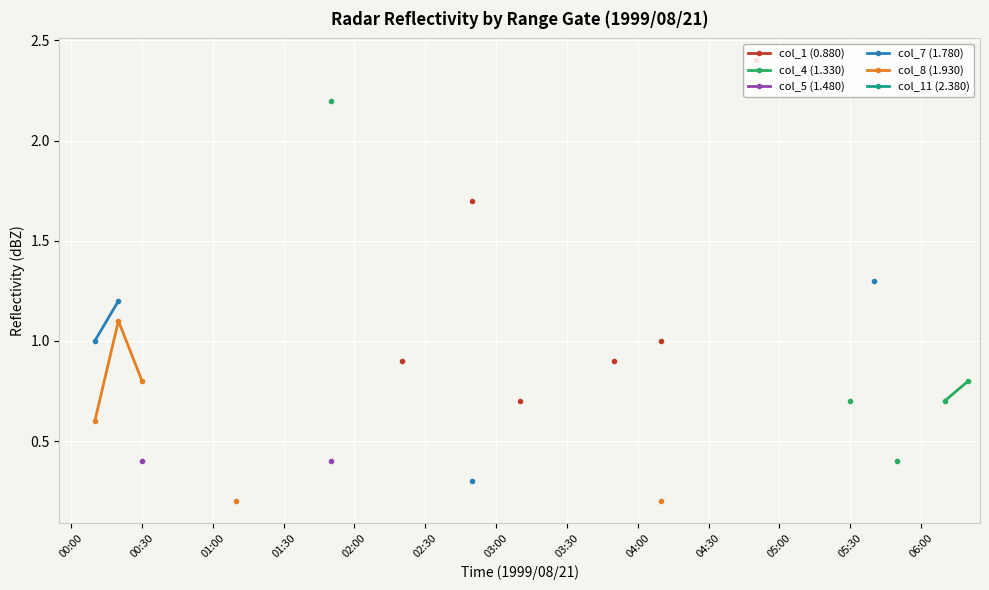

List the series in order of their overall mean, lowest first.

col_1 (0.880), col_4 (1.330), col_5 (1.480), col_7 (1.780), col_8 (1.930), col_11 (2.380)